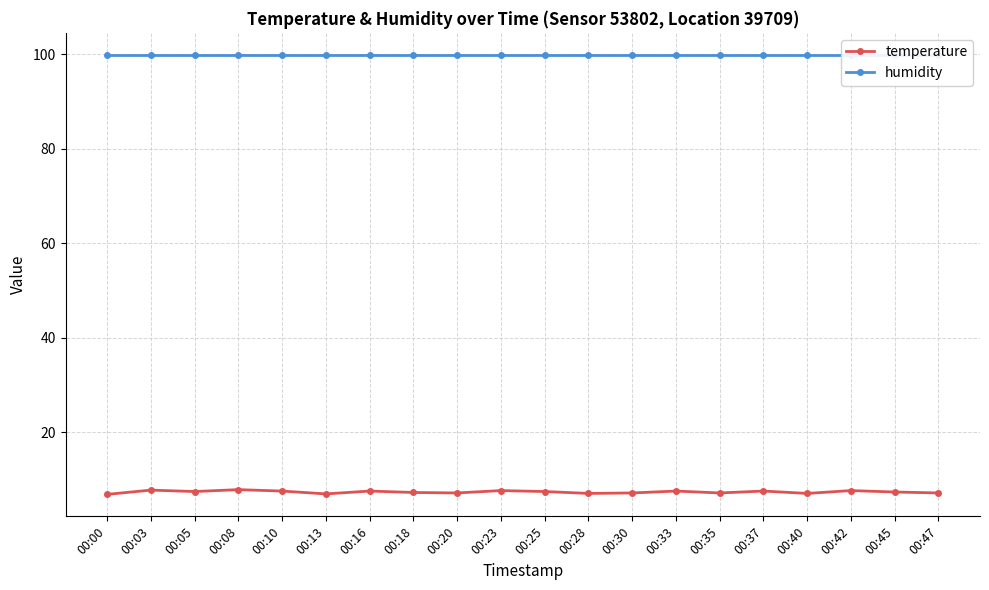

Count the number of categories in the chart.

20